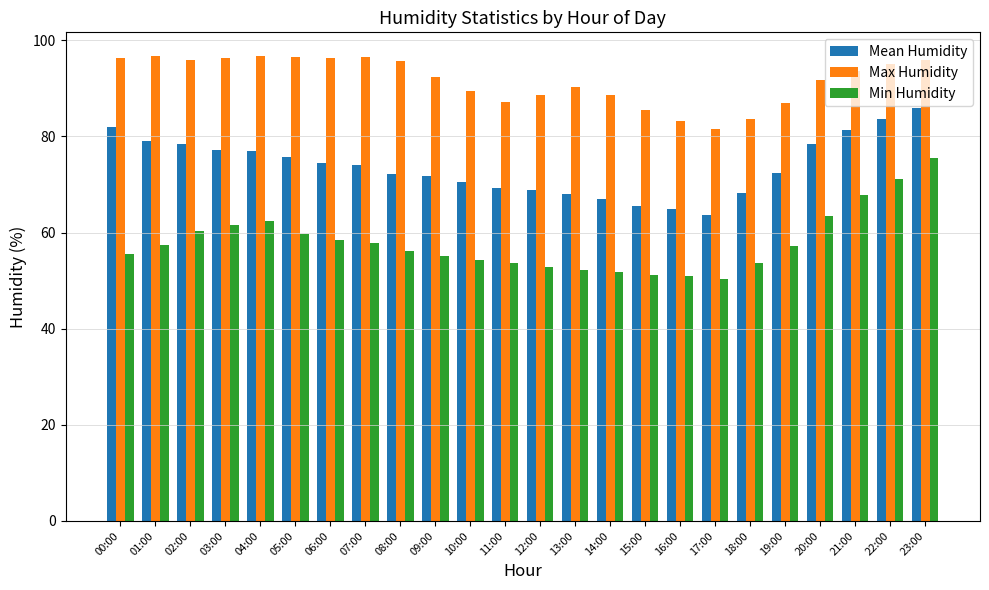

How many groups of bars are there?

24